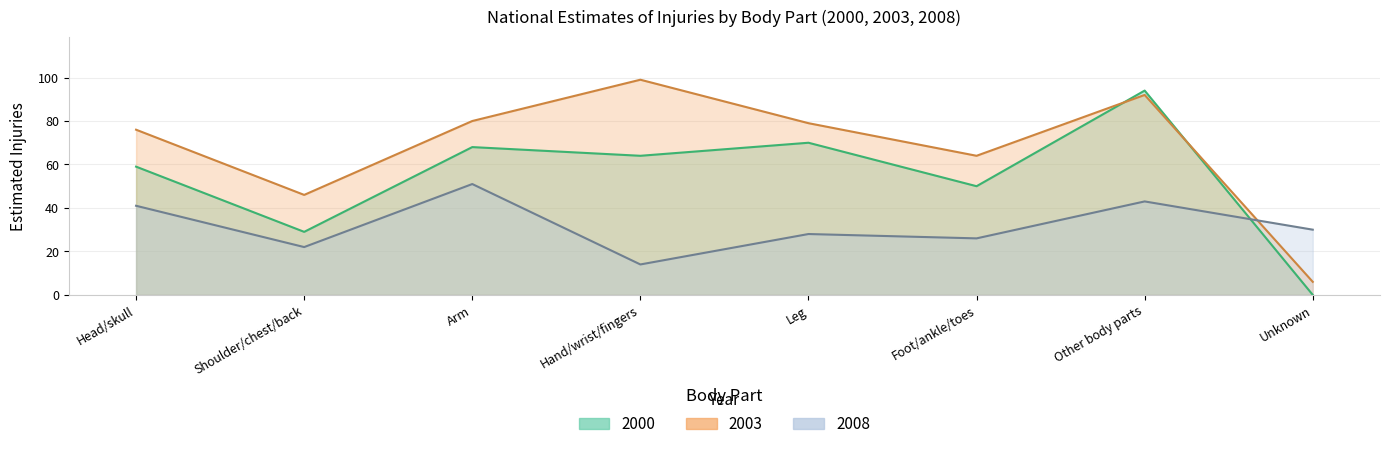

Which label corresponds to the smallest value in the chart?

Unknown